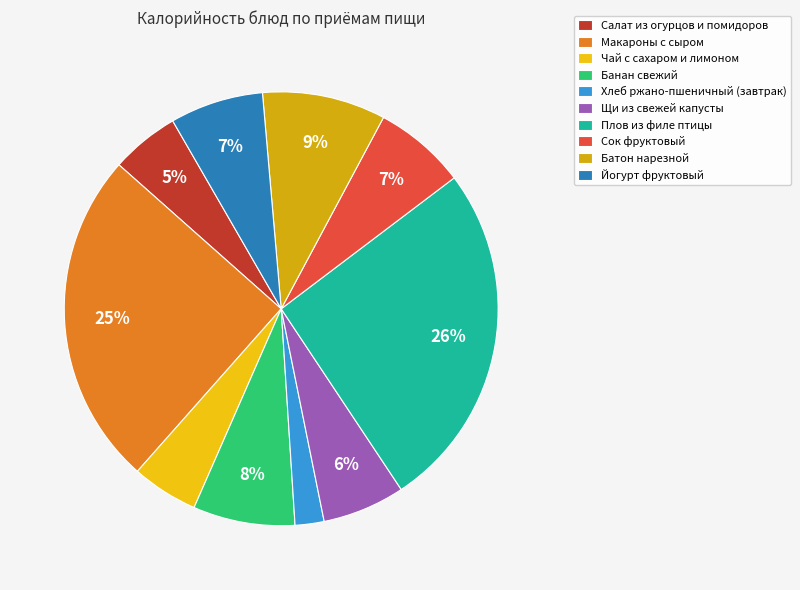

Count the number of slices in the pie.

10